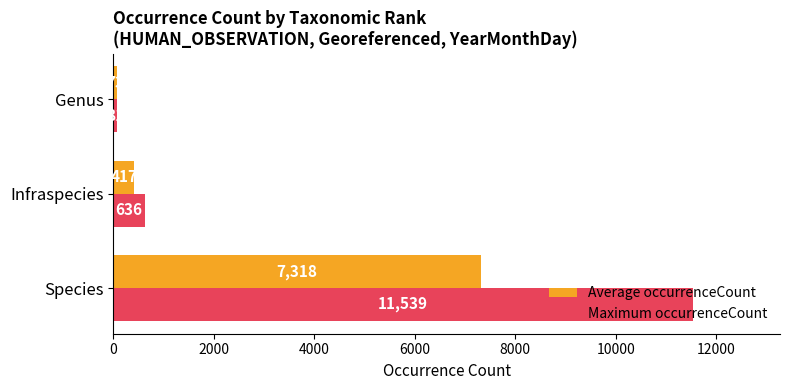

What is the difference between the Maximum occurrenceCount values at Infraspecies and Genus?

555